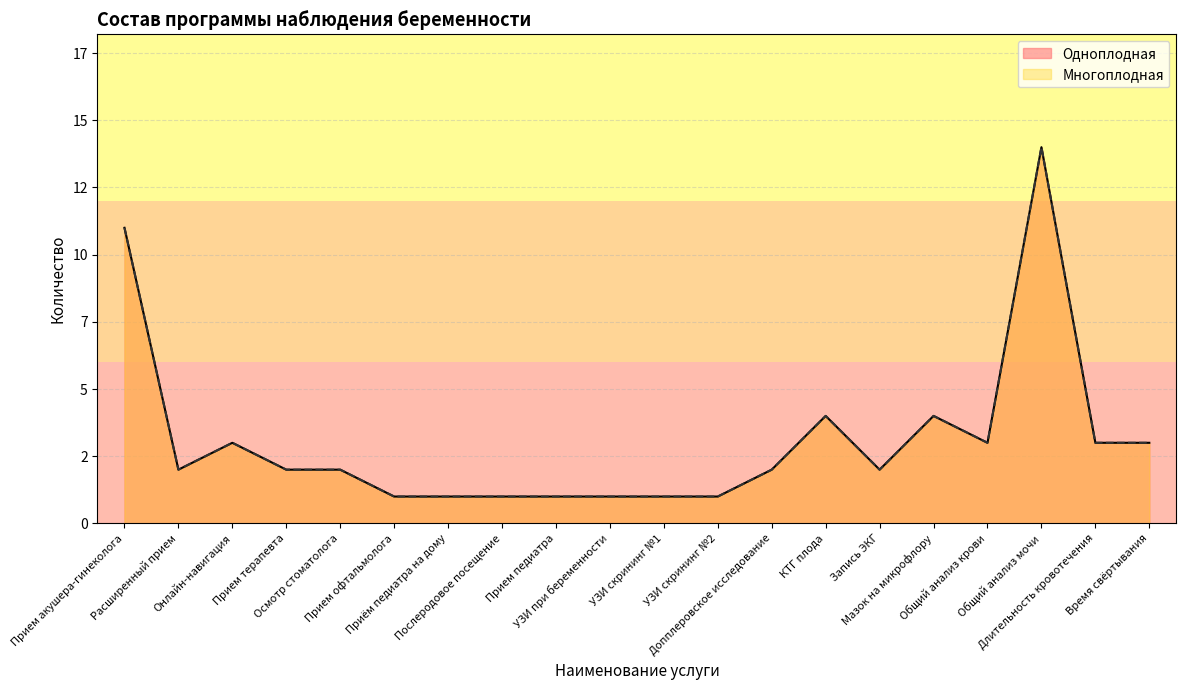

Which category has the lowest value in the Многоплодная series?

Прием офтальмолога